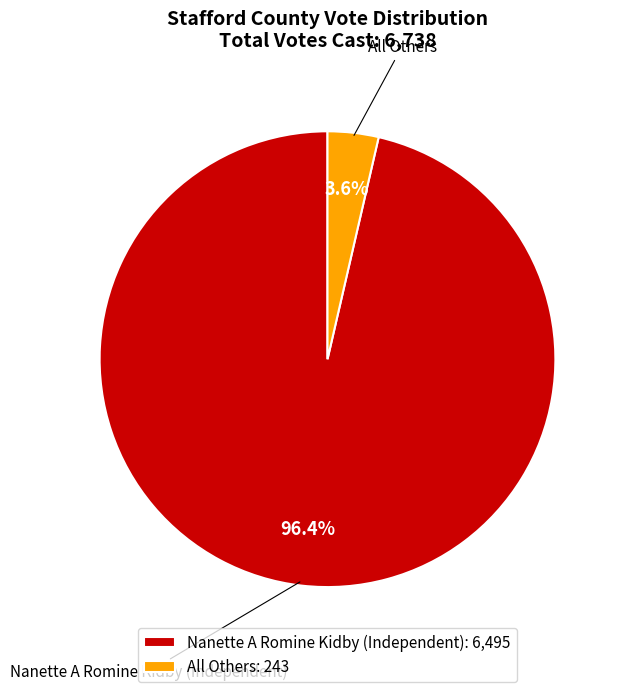

Which has a higher value, Nanette A Romine Kidby (Independent) or All Others?

Nanette A Romine Kidby (Independent)